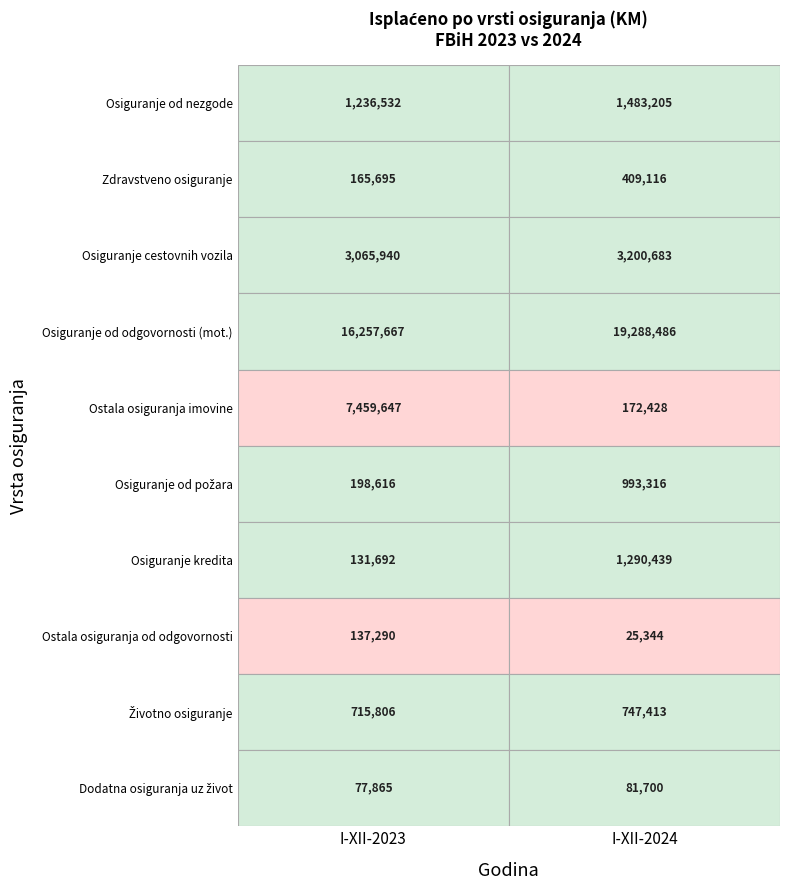

Where is Osiguranje od nezgode nearest to the value 1359868?

I-XII-2023